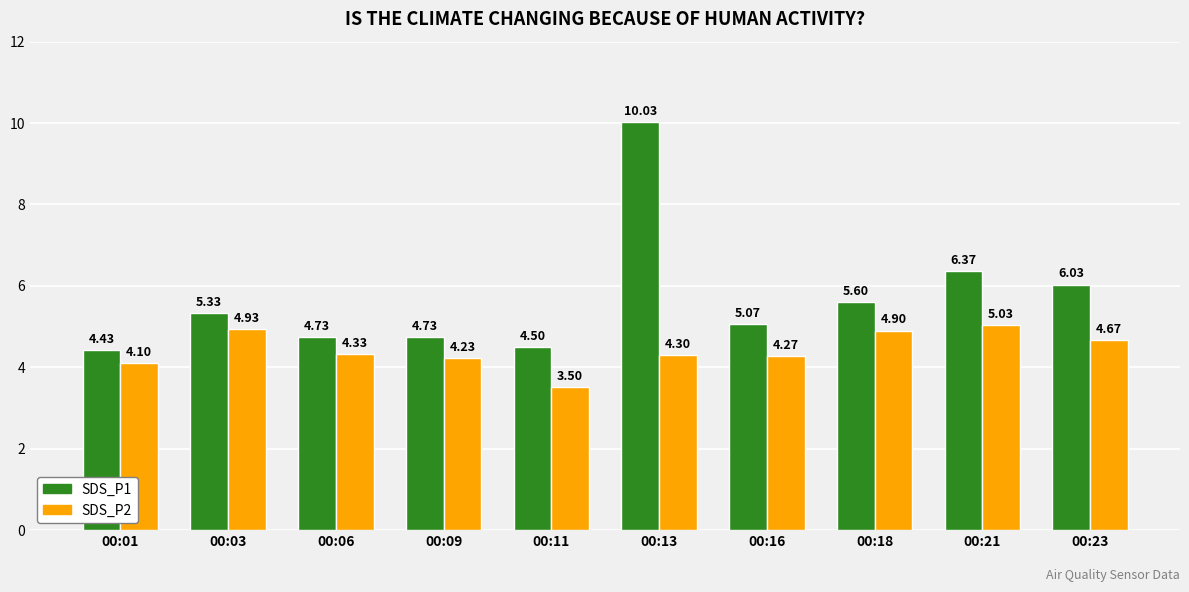

How many categories are shown in the chart?

10